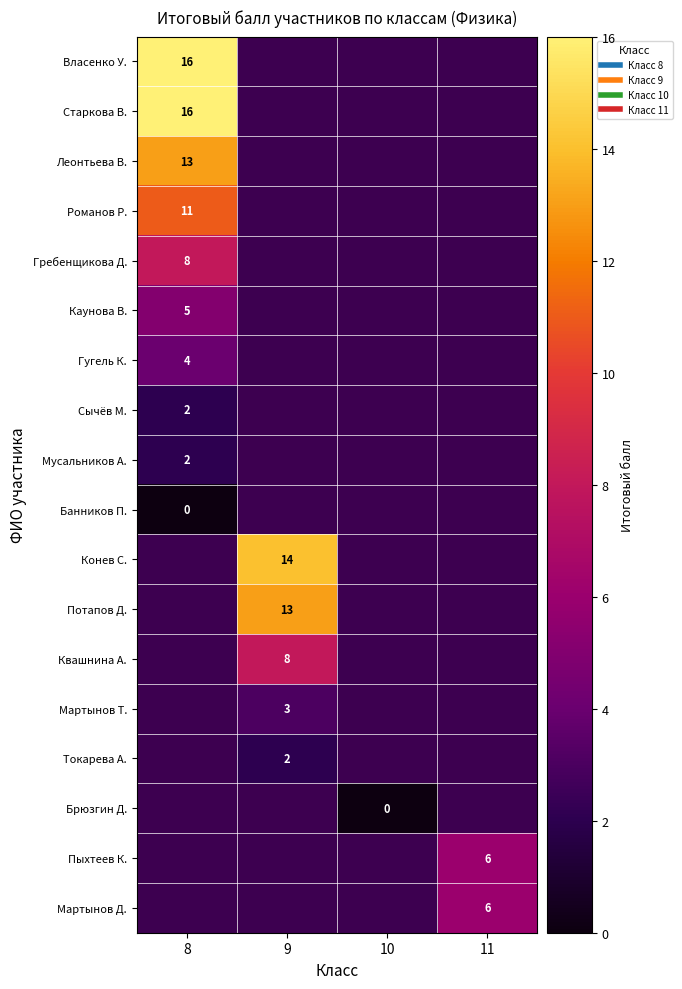

How many distinct data groups are displayed?

18